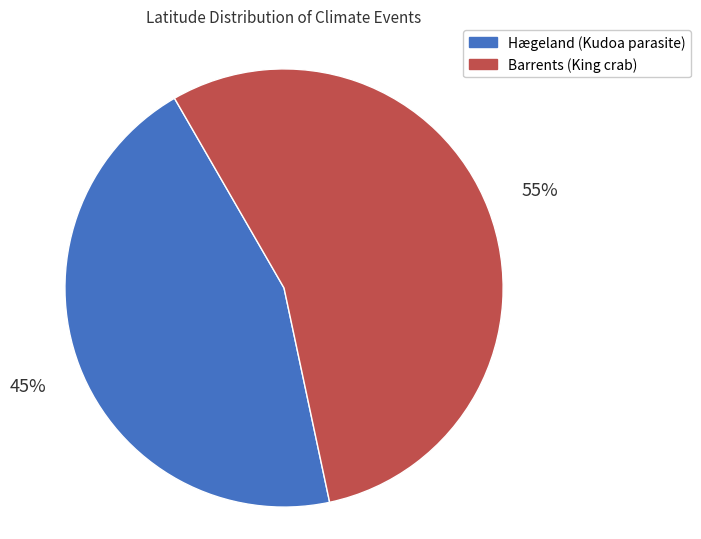

Is it true that Barrents (King crab) is 55% of the pie?

True